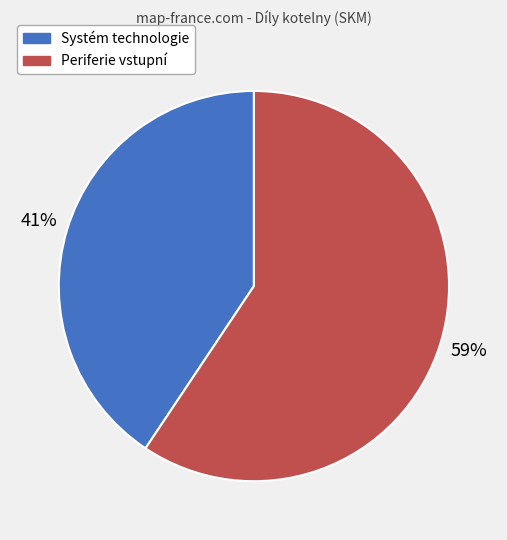

Count the number of slices in the pie.

2